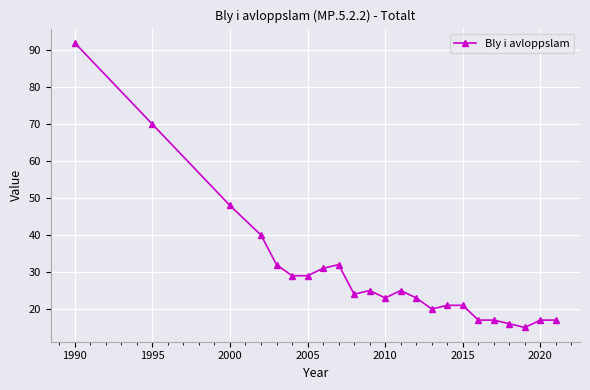

How many categories are shown in the chart?

23